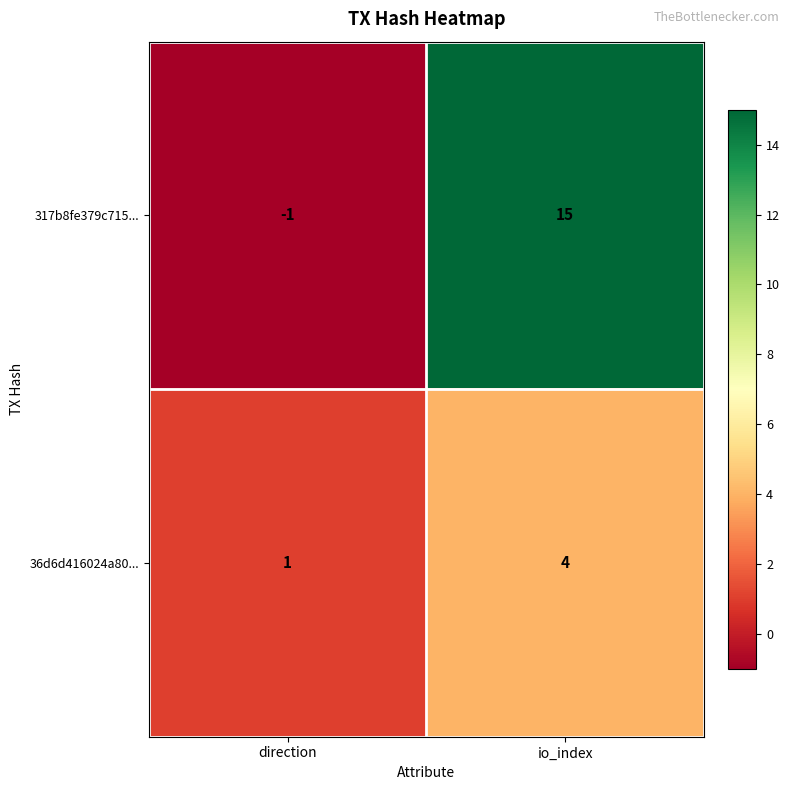

The value of 317b8fe379c715... at io_index is 26. True or false?

False